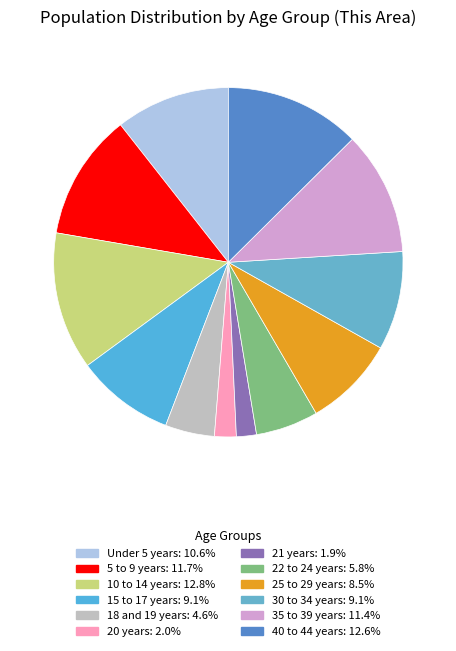

Is there a majority slice in this chart?

No